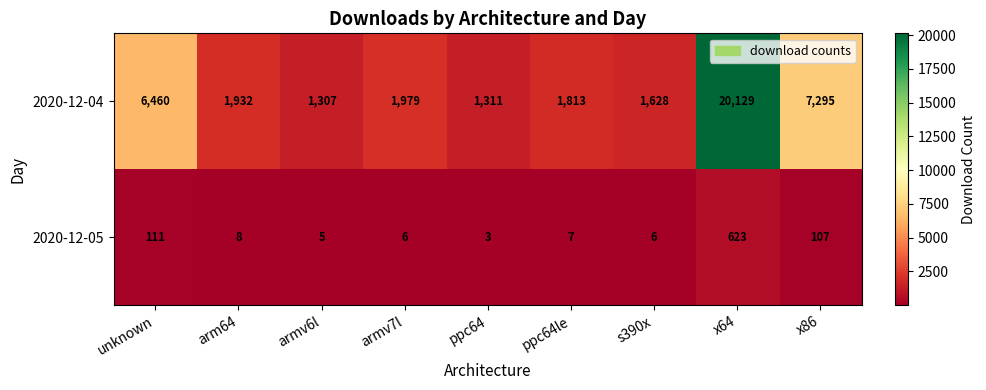

The value of 2020-12-05 at unknown is 58. True or false?

False